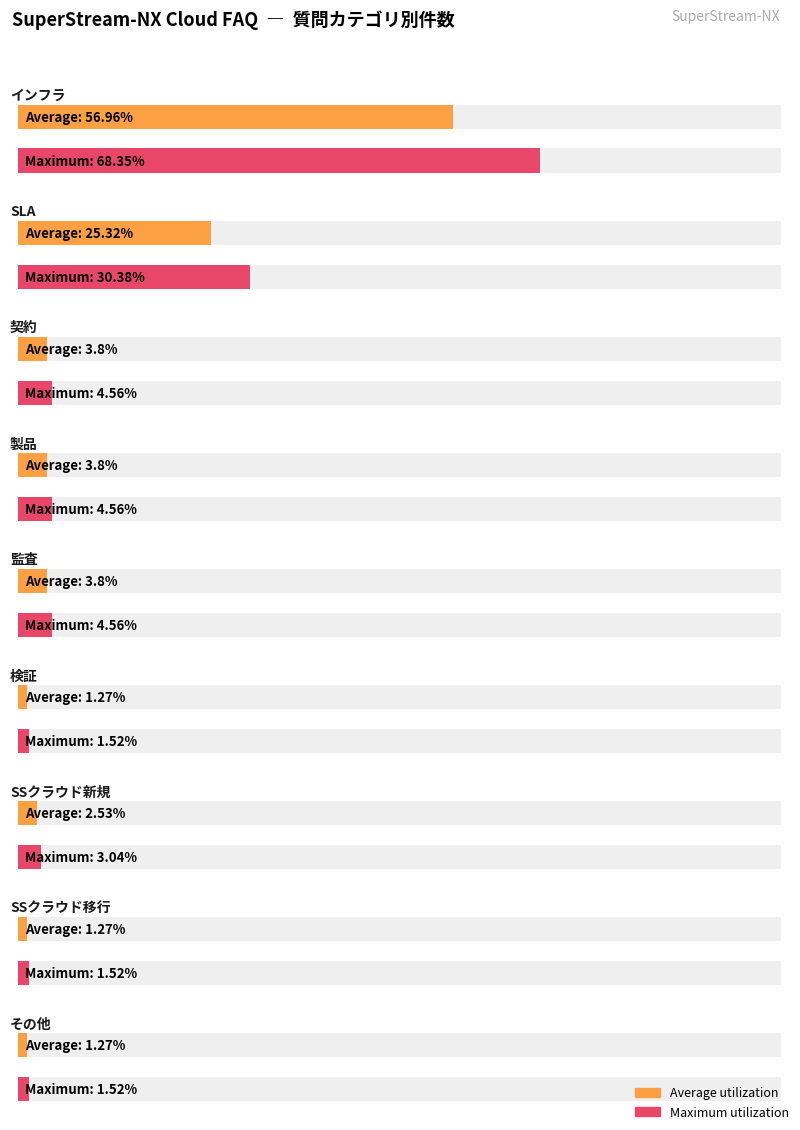

How many bars are there in total?

18